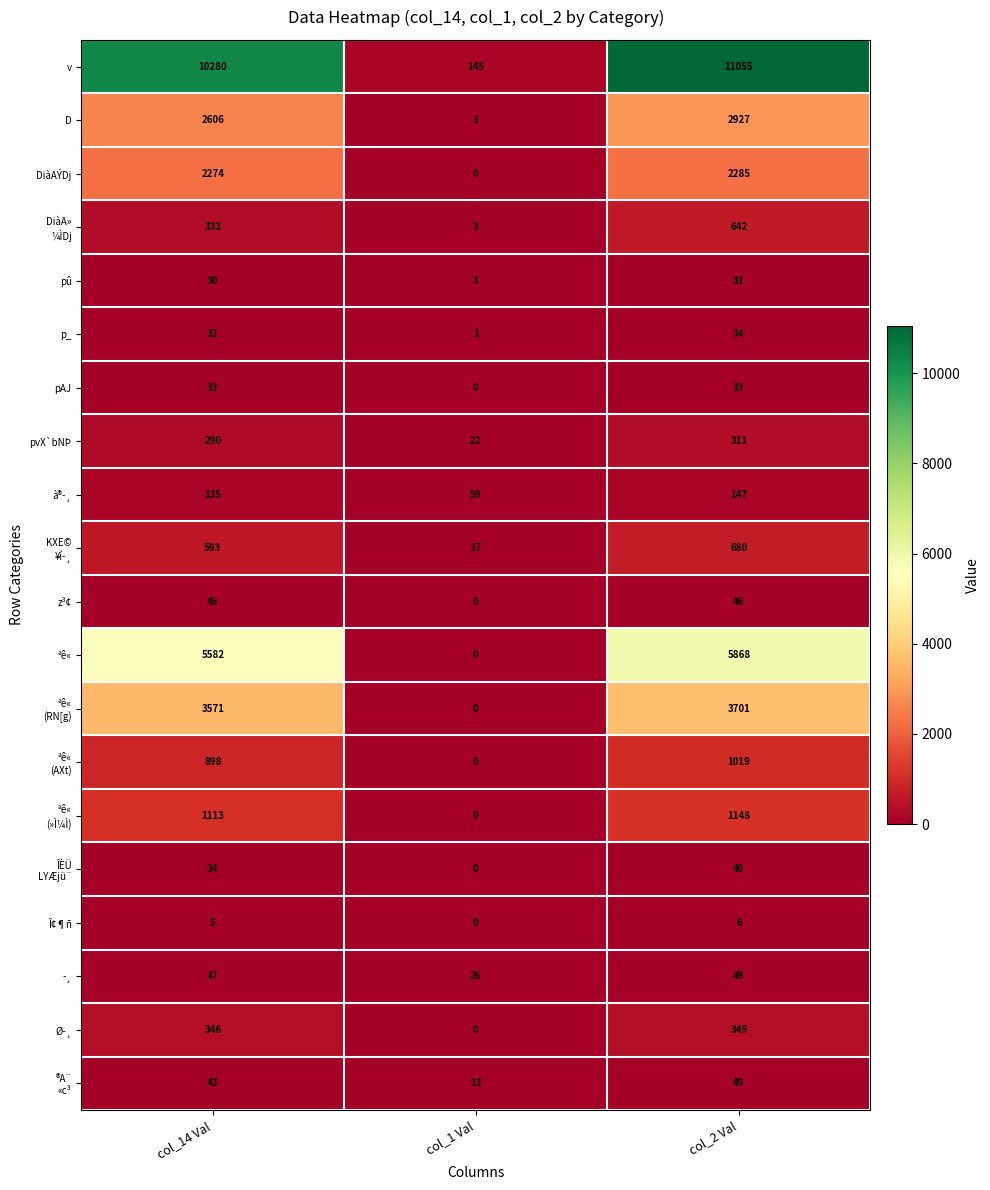

Rank the categories by pû value from highest to lowest.

col_2 Val, col_14 Val, col_1 Val